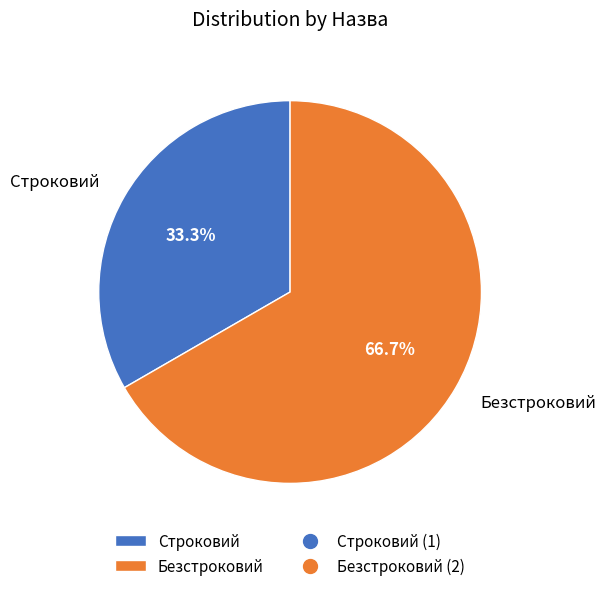

To the nearest percent, what portion does Безстроковий represent?

67%